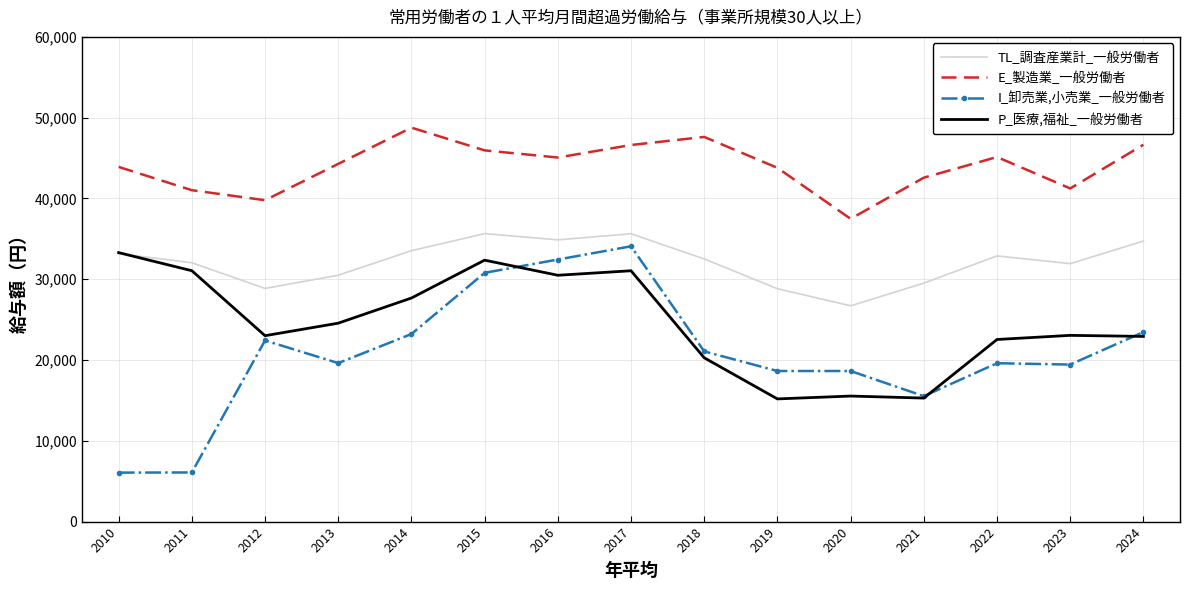

The E_製造業_一般労働者 series shows 21394 at 2014. True or false?

False